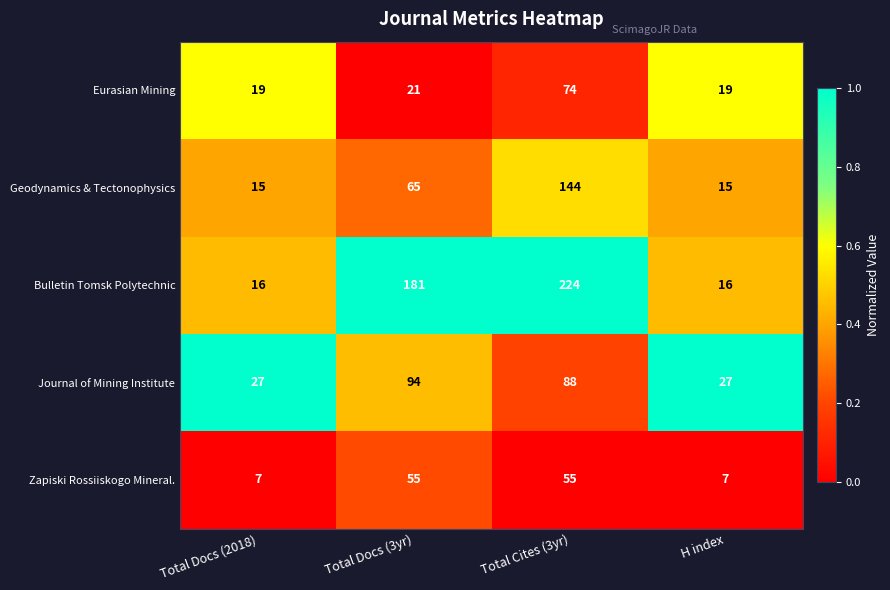

List the series in order of their peak value, highest first.

Bulletin Tomsk Polytechnic, Geodynamics & Tectonophysics, Journal of Mining Institute, Eurasian Mining, Zapiski Rossiiskogo Mineral.